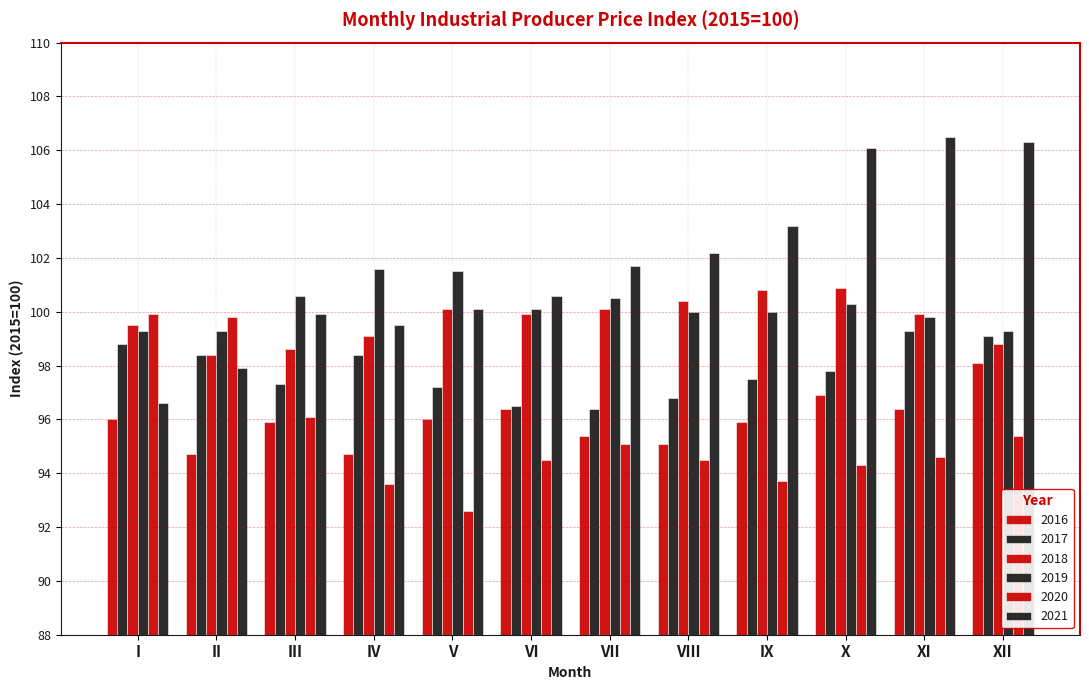

What is the difference between the highest and lowest values at I?

3.9